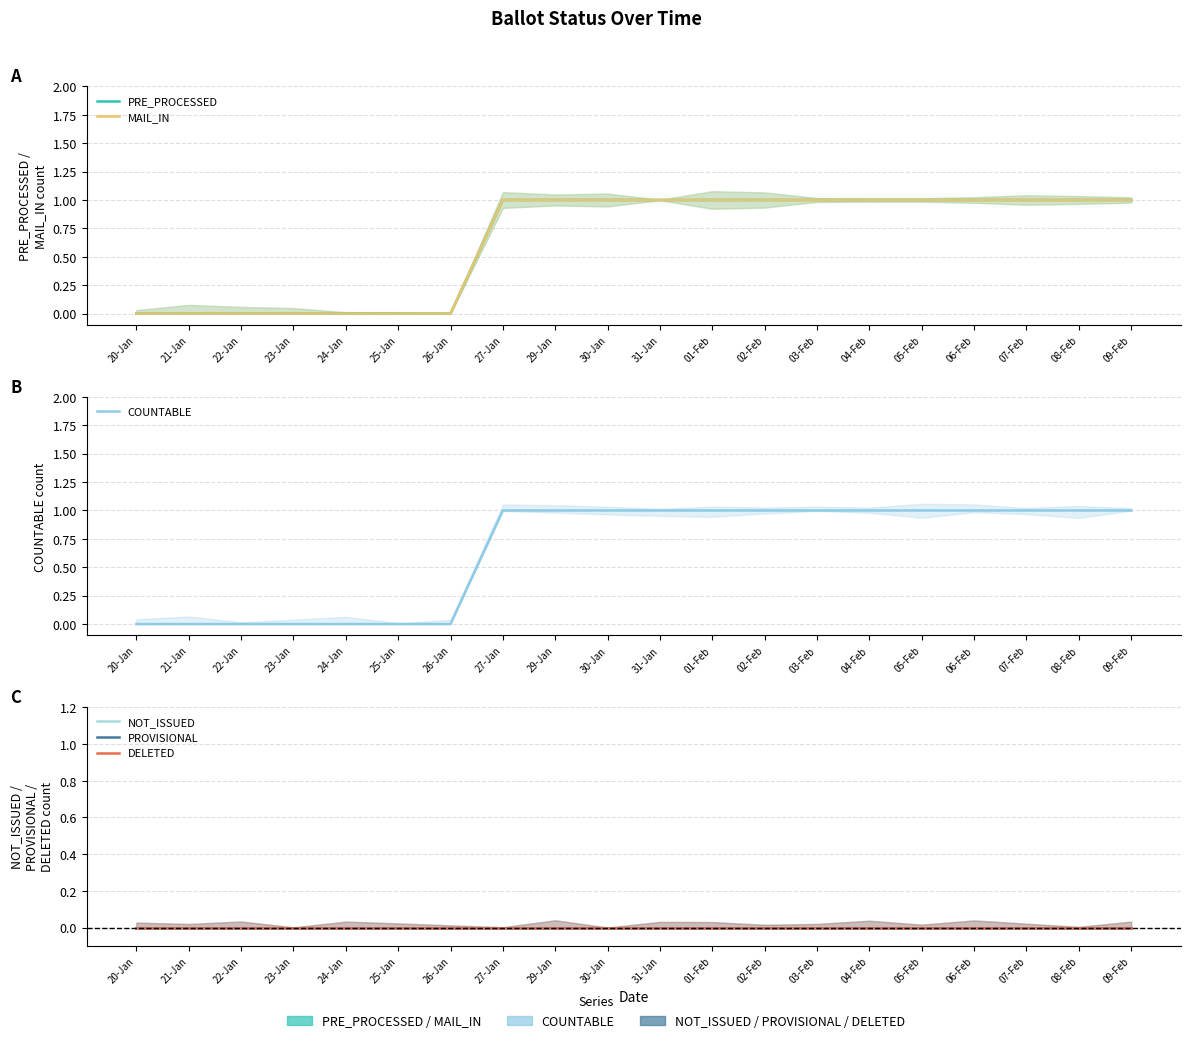

At which category is the sum across all series the highest?

27-Jan